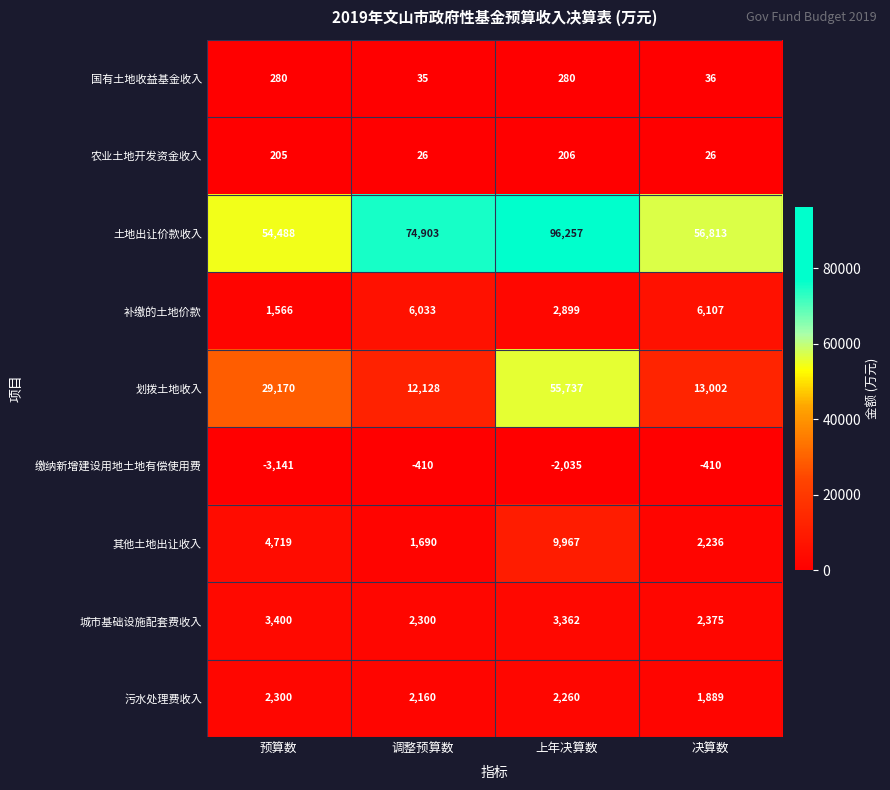

What is the difference between the maximum and minimum values in the 划拨土地收入 series?

43609